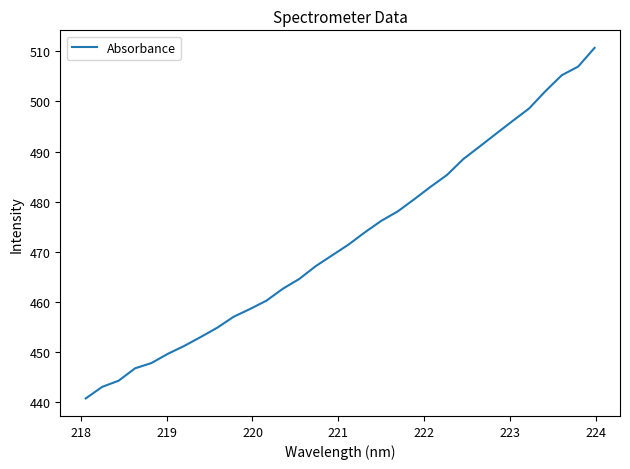

How many lines are shown in the chart?

1